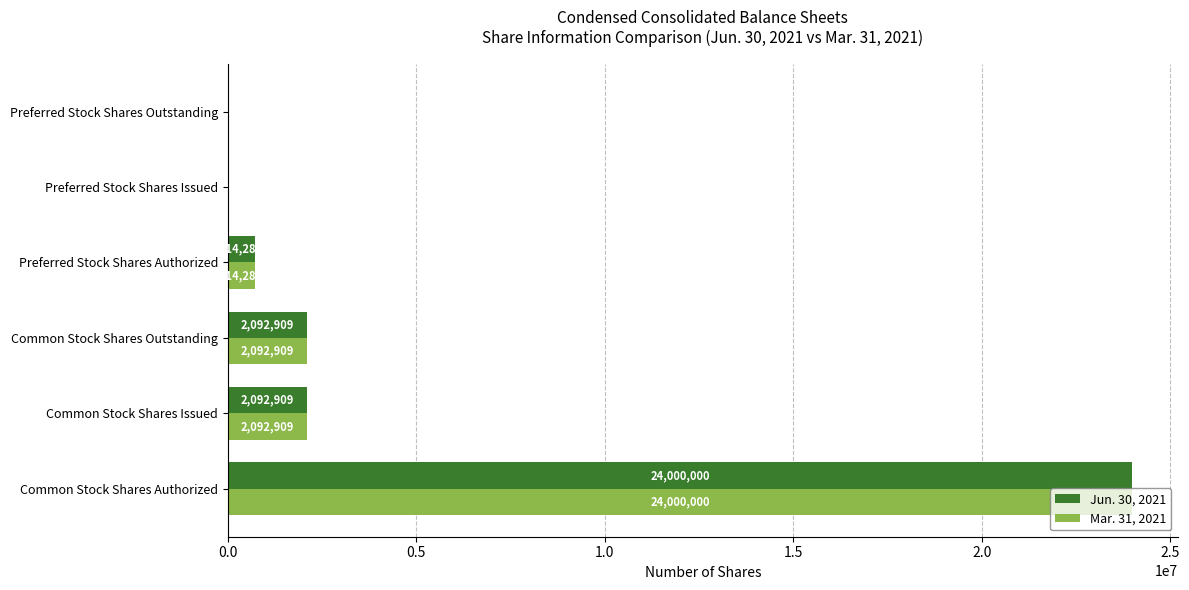

What are all the series names shown in the legend?

Jun. 30, 2021, Mar. 31, 2021